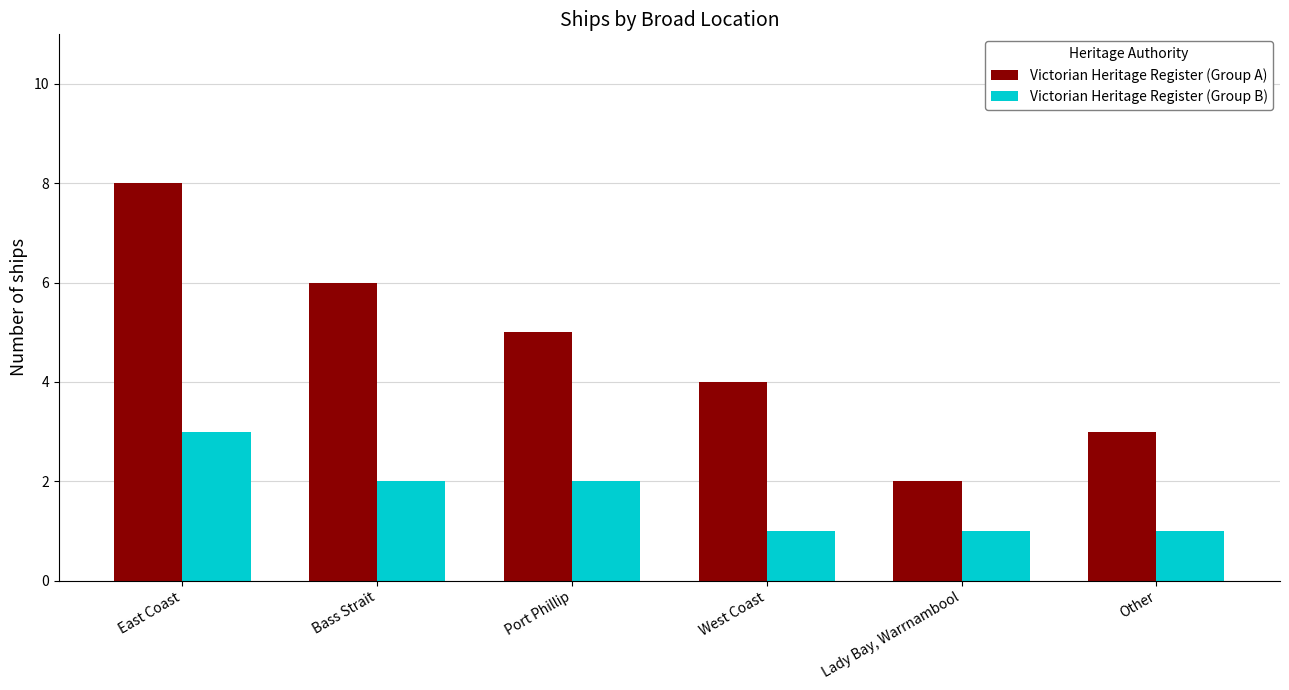

List the series in order of their overall mean, highest first.

Victorian Heritage Register (Group A), Victorian Heritage Register (Group B)